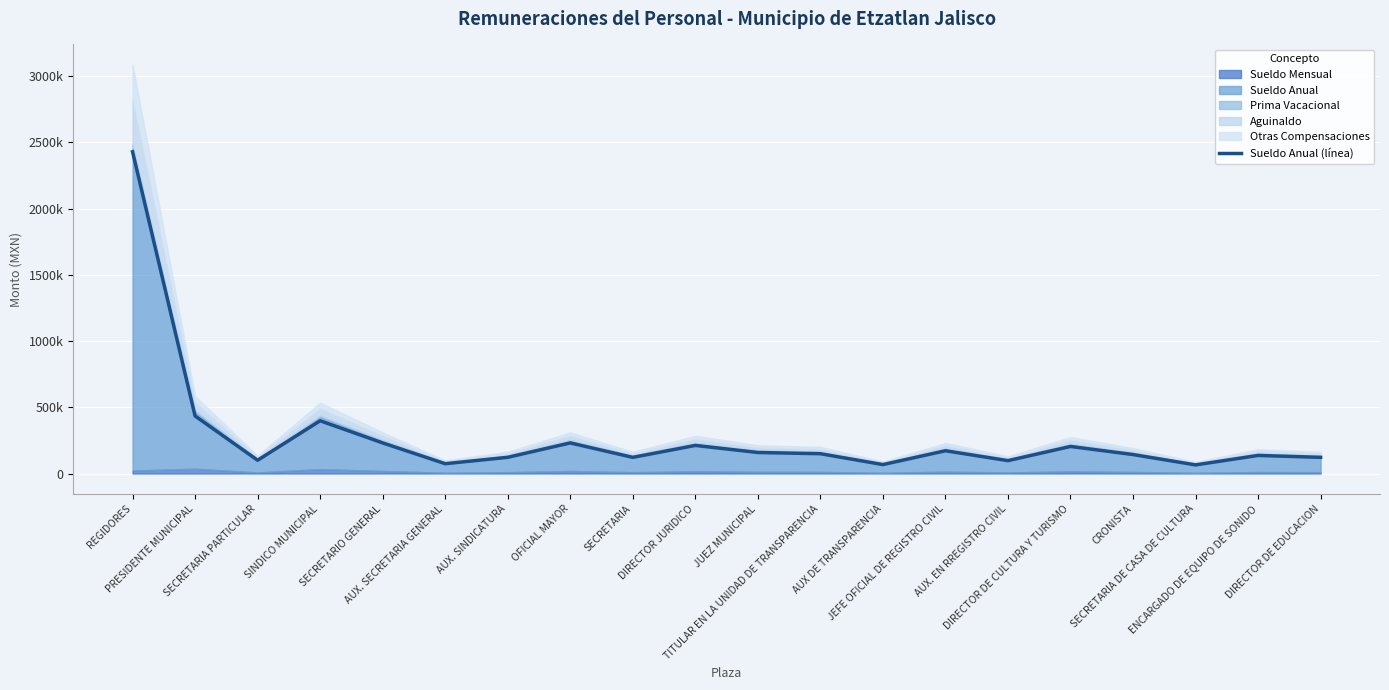

Rank the categories by value from lowest to highest.

SECRETARIA DE CASA DE CULTURA, AUX DE TRANSPARENCIA, AUX. SECRETARIA GENERAL, AUX. EN RREGISTRO CIVIL, SECRETARIA PARTICULAR, SECRETARIA, DIRECTOR DE EDUCACION, AUX. SINDICATURA, ENCARGADO DE EQUIPO DE SONIDO, CRONISTA, TITULAR EN LA UNIDAD DE TRANSPARENCIA, JUEZ MUNICIPAL, JEFE OFICIAL DE REGISTRO CIVIL, DIRECTOR DE CULTURA Y TURISMO, DIRECTOR JURIDICO, SECRETARIO GENERAL, OFICIAL MAYOR, SINDICO MUNICIPAL, PRESIDENTE MUNICIPAL, REGIDORES